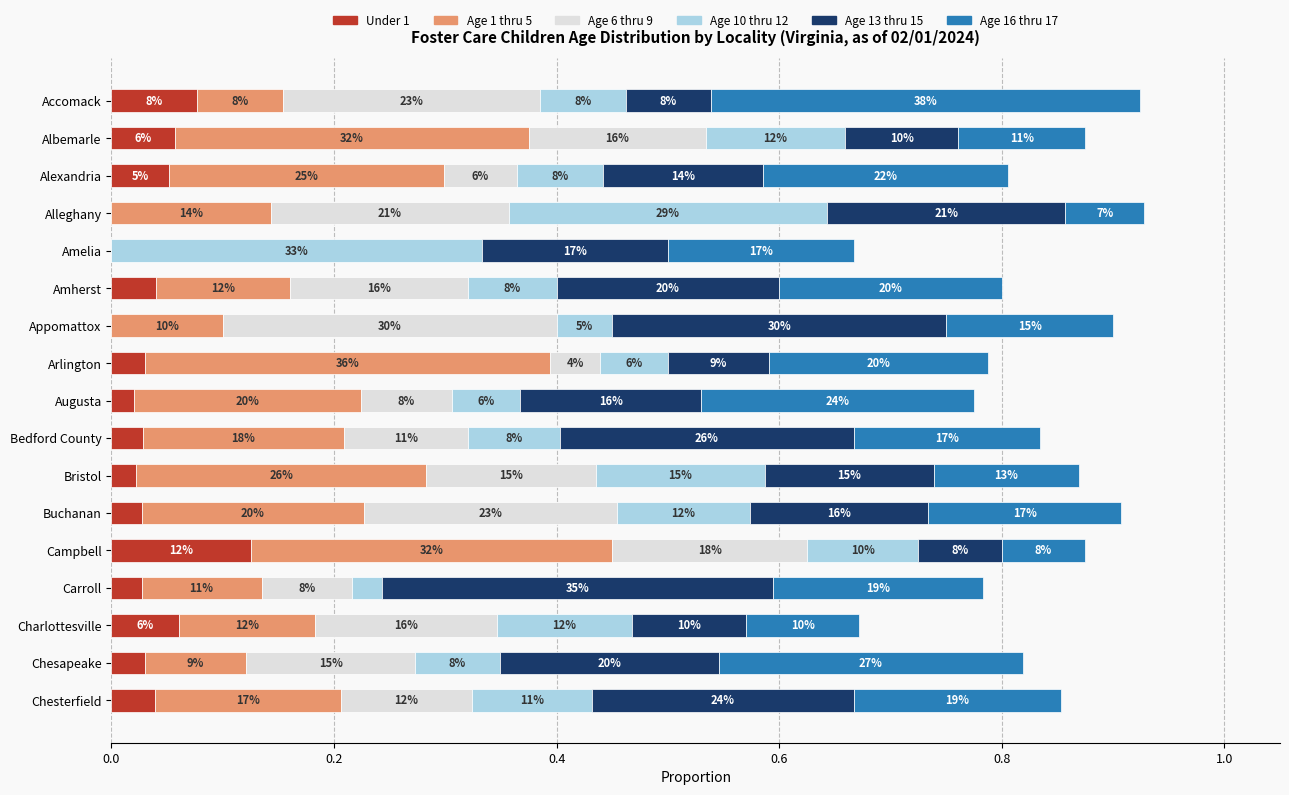

What are all the series names shown in the legend?

Under 1, Age 1 thru 5, Age 6 thru 9, Age 10 thru 12, Age 13 thru 15, Age 16 thru 17